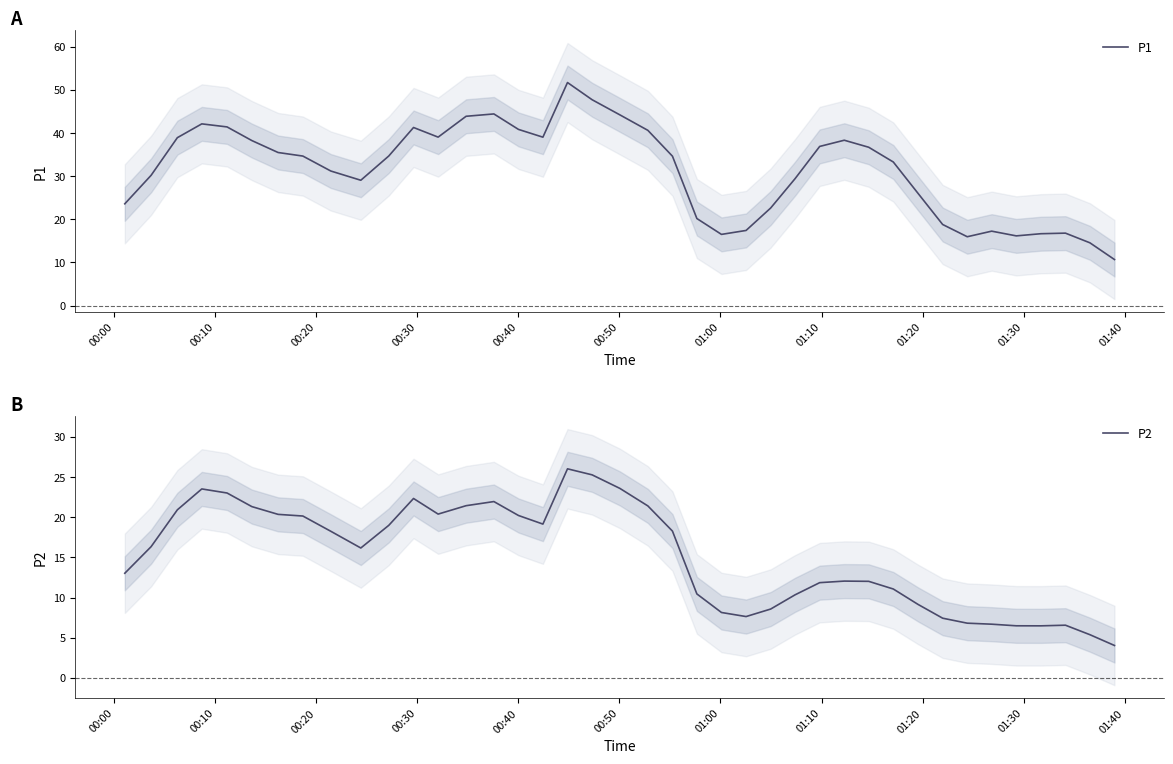

In P1, how many points are lower than both neighbors (excluding endpoints)?

6